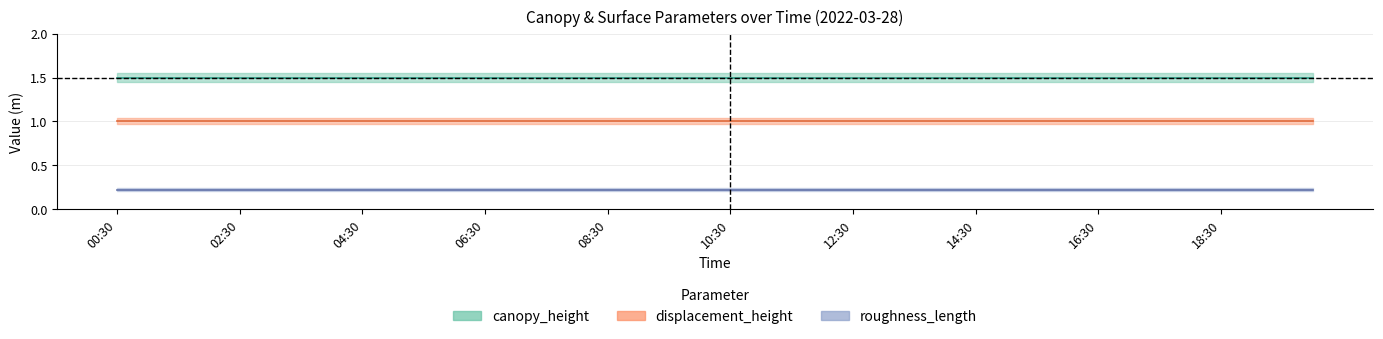

Is the value of roughness_length at 00:30 greater than the value of displacement_height at 06:00?

No